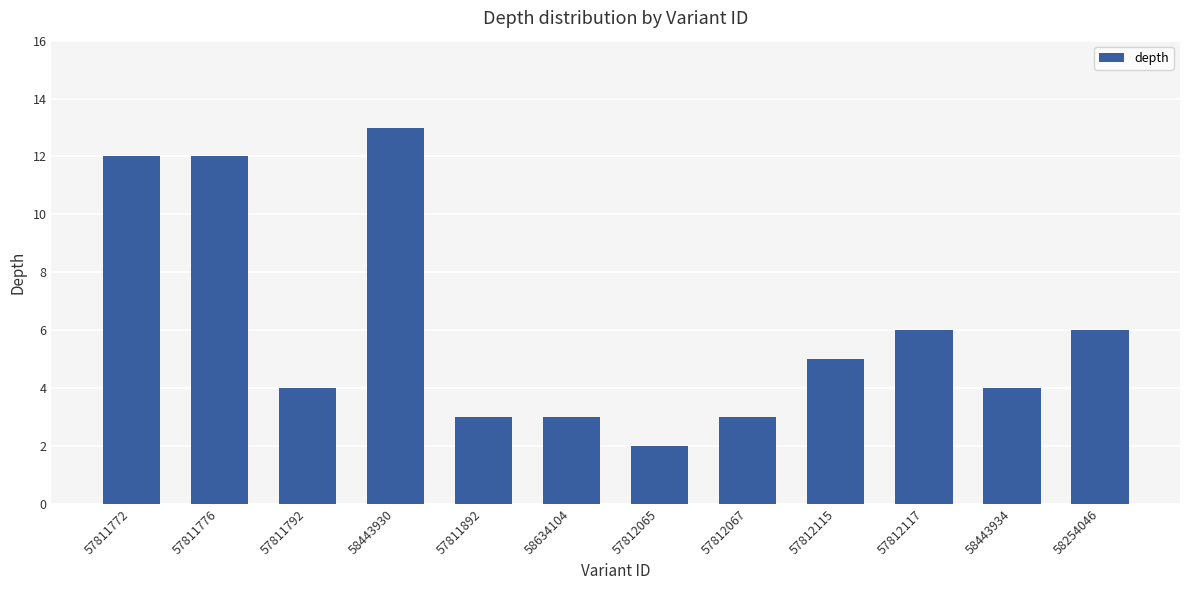

What is the sum of all values?

73